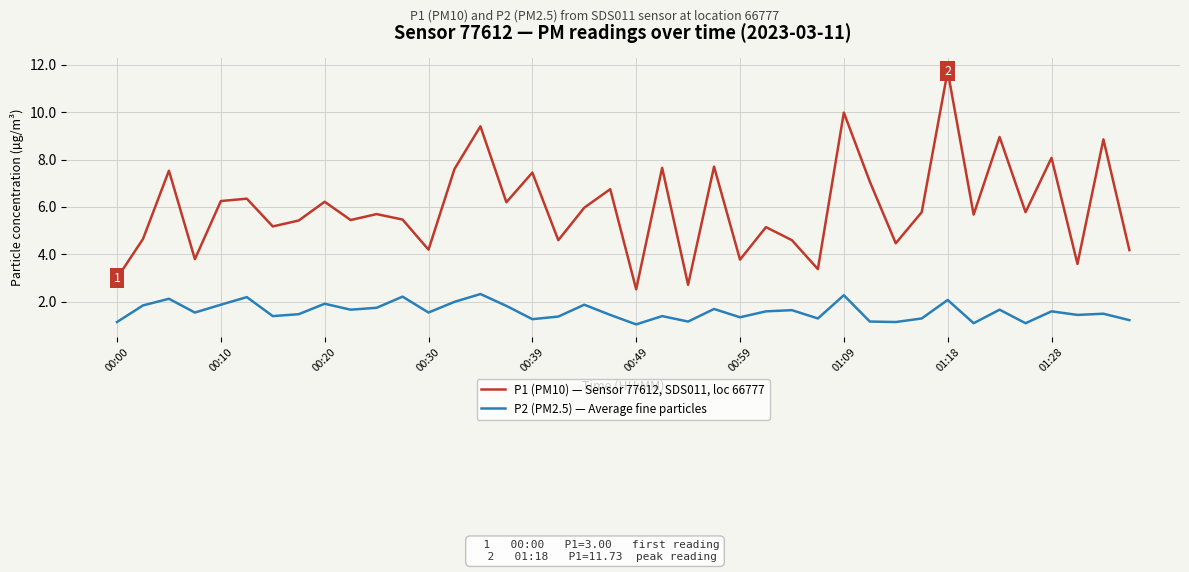

Which series has the largest total across all categories?

P1 (PM10) — Sensor 77612, SDS011, loc 66777